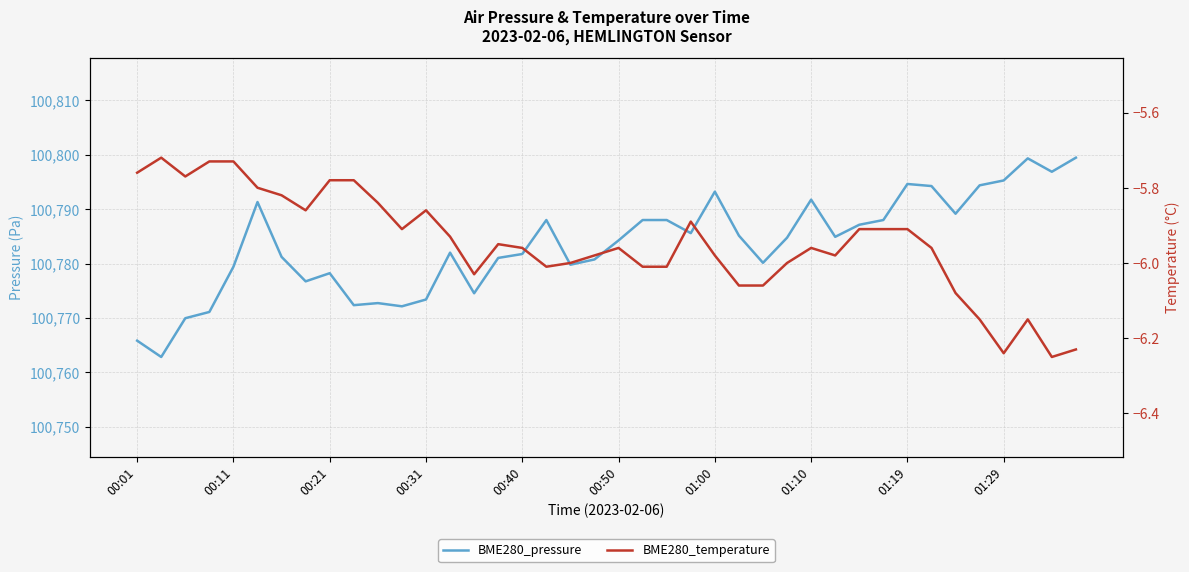

True or false: BME280_pressure has a value of 178343.8 at 00:01.

False